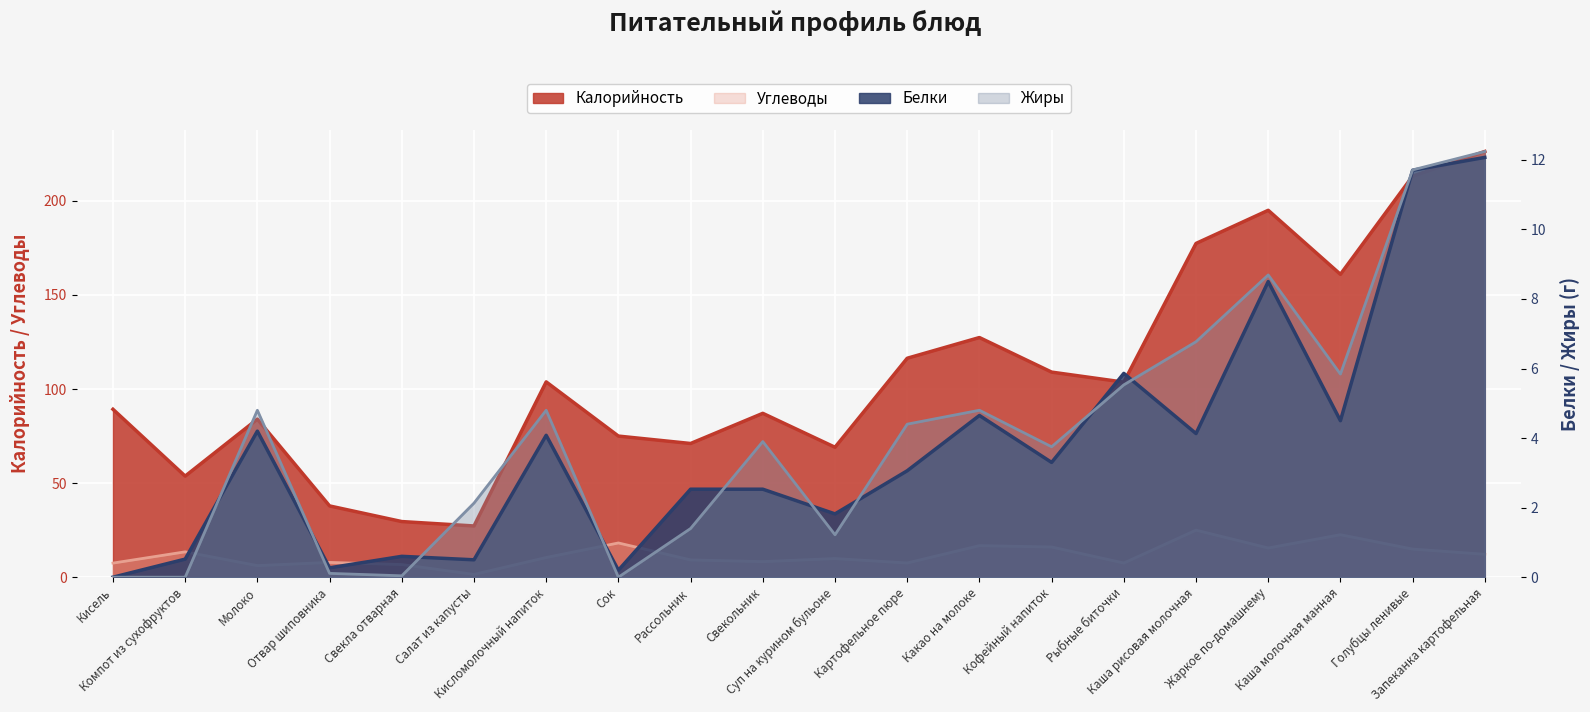

Reading left to right, transcribe all the data shown in this chart.

Калорийность: Кисель=89.2	Компот из сухофруктов=53.7	Молоко=84.0	Отвар шиповника=37.9	Свекла отварная=29.6	Салат из капусты=27.2	Кисломолочный напиток=103.8	Сок=75.0	Рассольник=71.1	Свекольник=87.1	Суп на курином бульоне=69.1	Картофельное пюре=116.4	Какао на молоке=127.4	Кофейный напиток=109.0	Рыбные биточки=103.7	Каша рисовая молочная=177.4	Жаркое по-домашнему=195.0	Каша молочная манная=161.0	Голубцы ленивые=213.1	Запеканка картофельная=226.2
Углеводы: Кисель=7.5	Компот из сухофруктов=13.5	Молоко=6.2	Отвар шиповника=7.9	Свекла отварная=6.7	Салат из капусты=1.5	Кисломолочный напиток=10.5	Сок=18.2	Рассольник=9.2	Свекольник=8.3	Суп на курином бульоне=9.9	Картофельное пюре=7.5	Какао на молоке=16.8	Кофейный напиток=16.1	Рыбные биточки=7.5	Каша рисовая молочная=25.0	Жаркое по-домашнему=15.5	Каша молочная манная=22.6	Голубцы ленивые=14.9	Запеканка картофельная=12.2
Белки: Кисель=0.0	Компот из сухофруктов=0.5	Молоко=4.2	Отвар шиповника=0.3	Свекла отварная=0.6	Салат из капусты=0.5	Кисломолочный напиток=4.1	Сок=0.2	Рассольник=2.5	Свекольник=2.5	Суп на курином бульоне=1.8	Картофельное пюре=3.1	Какао на молоке=4.7	Кофейный напиток=3.3	Рыбные биточки=5.9	Каша рисовая молочная=4.1	Жаркое по-домашнему=8.5	Каша молочная манная=4.5	Голубцы ленивые=11.7	Запеканка картофельная=12.1
Жиры: Кисель=0.0	Компот из сухофруктов=0.0	Молоко=4.8	Отвар шиповника=0.1	Свекла отварная=0.0	Салат из капусты=2.1	Кисломолочный напиток=4.8	Сок=0.0	Рассольник=1.4	Свекольник=3.9	Суп на курином бульоне=1.2	Картофельное пюре=4.4	Какао на молоке=4.8	Кофейный напиток=3.8	Рыбные биточки=5.5	Каша рисовая молочная=6.8	Жаркое по-домашнему=8.7	Каша молочная манная=5.8	Голубцы ленивые=11.7	Запеканка картофельная=12.2